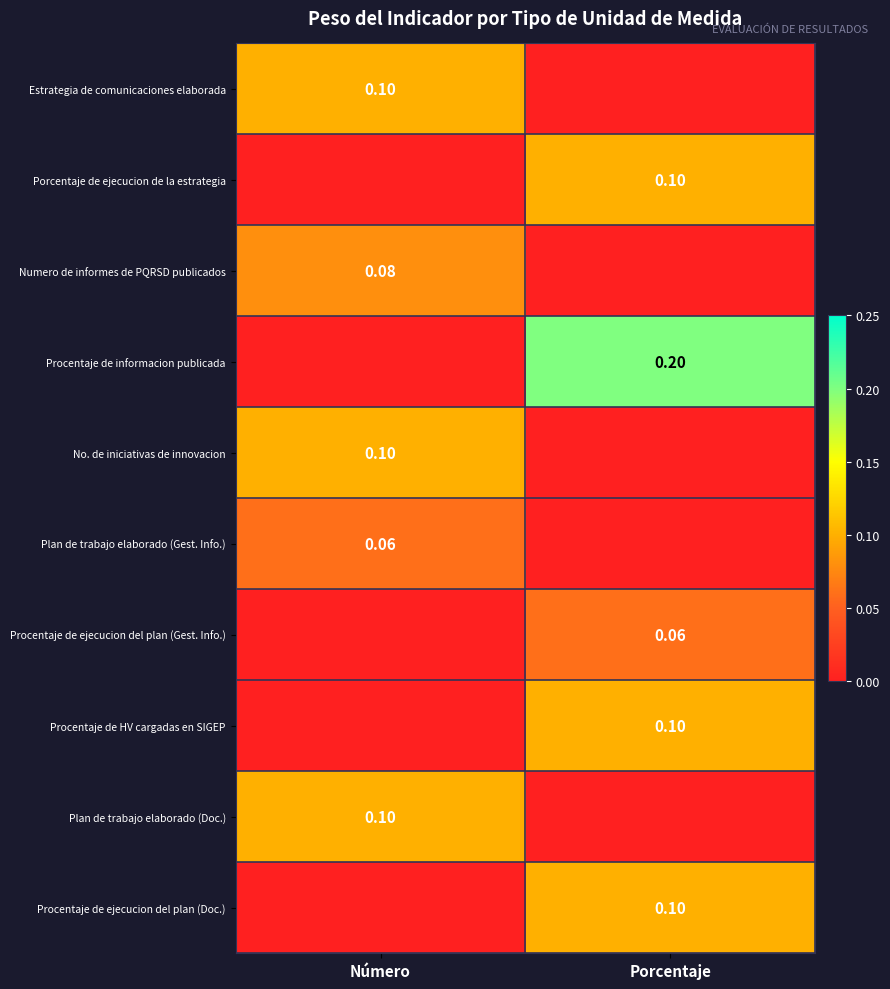

Between Número and Porcentaje, which is larger?

Número